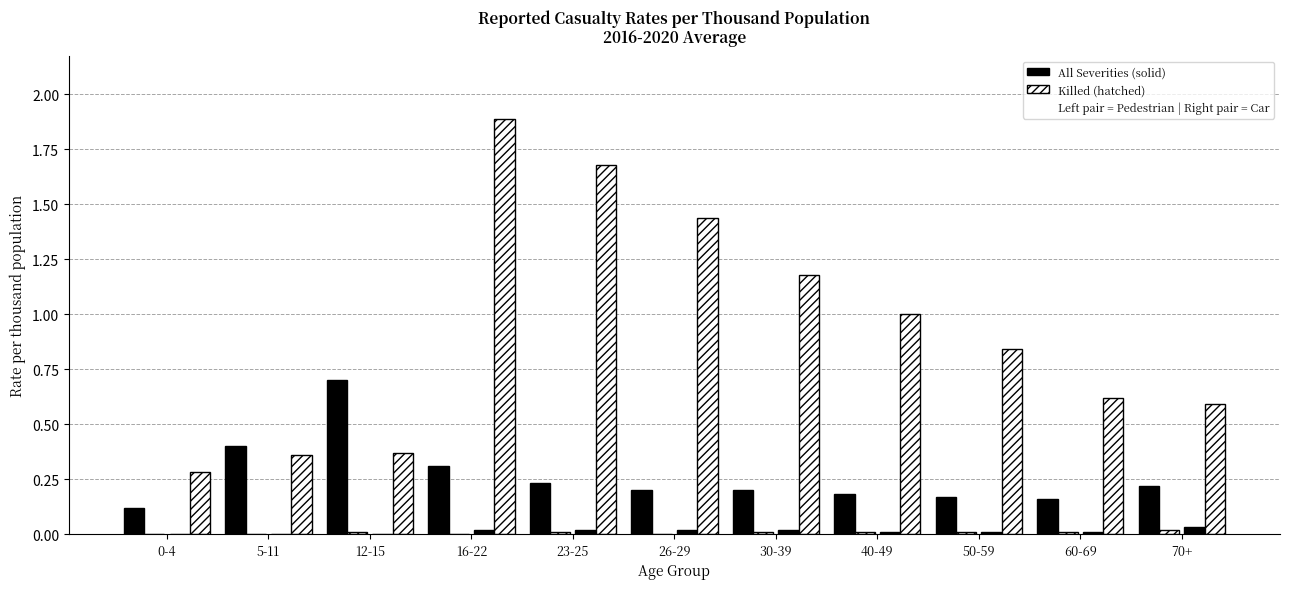

Are the bars horizontal?

No